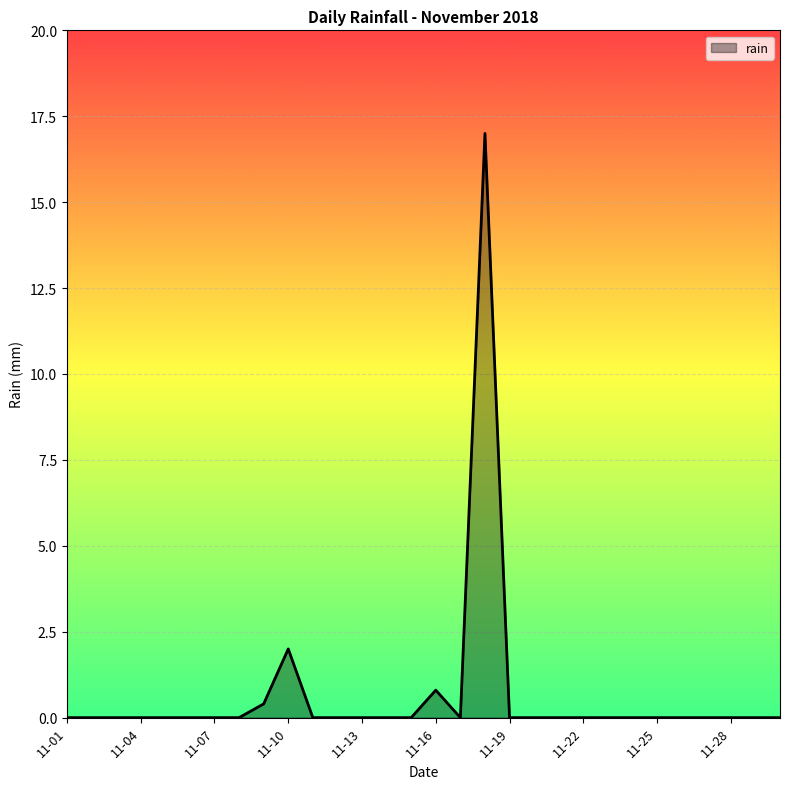

What is the difference between the maximum and minimum values?

17.0